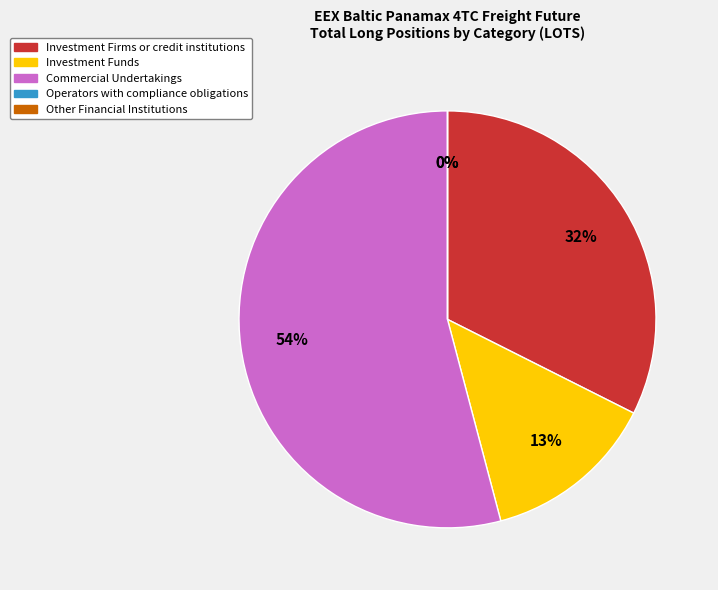

Which slice is the smallest?

Operators with compliance obligations